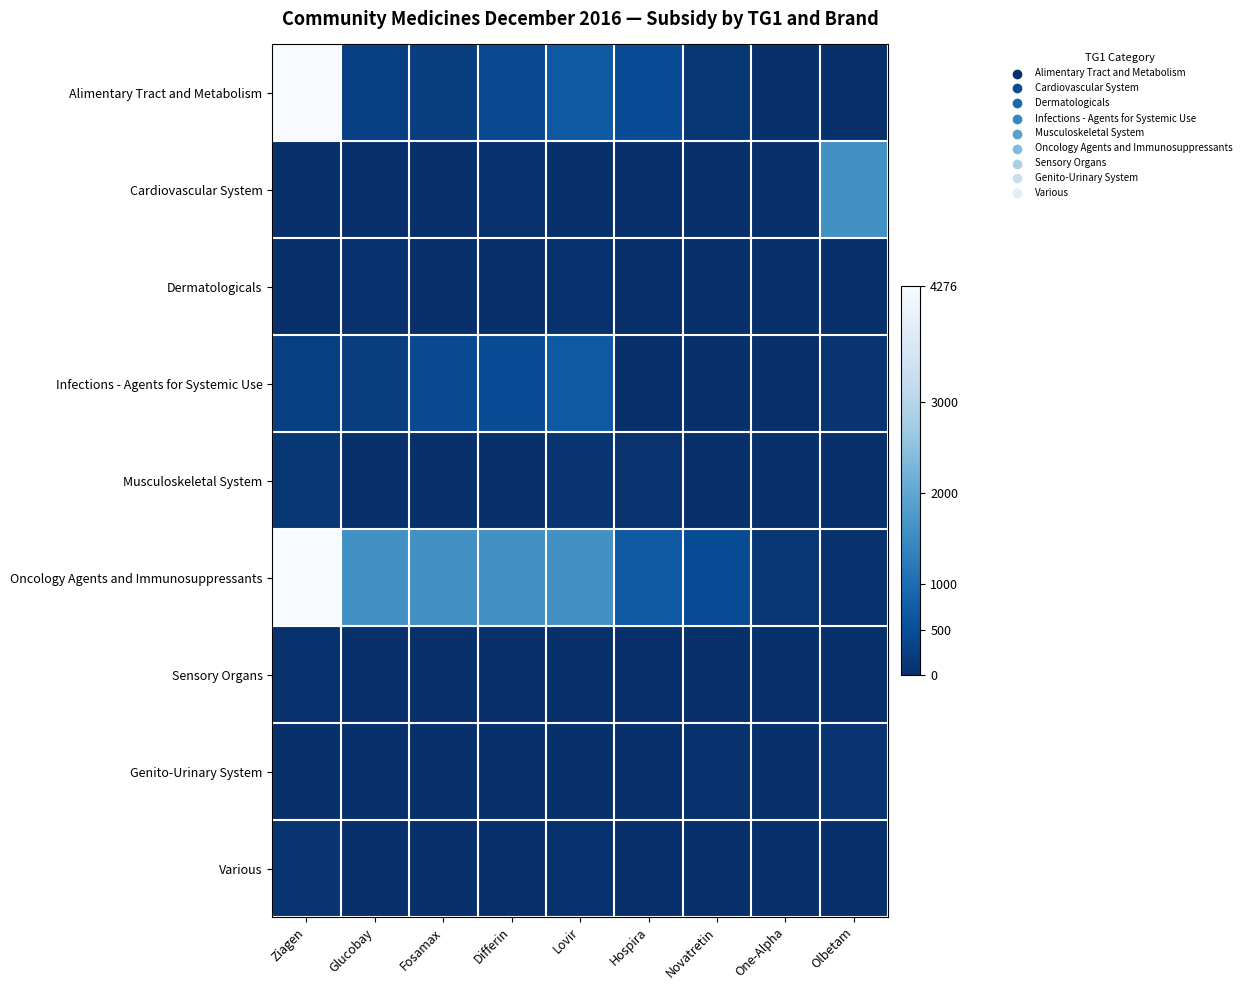

Reading right to left, extract all data points from this chart.

Alimentary Tract and Metabolism: Olbetam=12.9	One-Alpha=12.9	Novatretin=133.0	Hospira=469.2	Lovir=670.0	Differin=427.3	Fosamax=229.0	Glucobay=256.3	Ziagen=4276.2
Cardiovascular System: Olbetam=1600.0	One-Alpha=22.9	Novatretin=22.9	Hospira=17.0	Lovir=18.8	Differin=49.0	Fosamax=27.0	Glucobay=5.0	Ziagen=5.2
Dermatologicals: Olbetam=6.0	One-Alpha=5.4	Novatretin=1.6	Hospira=14.9	Lovir=37.5	Differin=22.9	Fosamax=22.9	Glucobay=41.4	Ziagen=17.9
Infections - Agents for Systemic Use: Olbetam=78.3	One-Alpha=6.0	Novatretin=5.4	Hospira=1.6	Lovir=670.0	Differin=469.2	Fosamax=427.3	Glucobay=229.0	Ziagen=256.3
Musculoskeletal System: Olbetam=4.3	One-Alpha=7.8	Novatretin=17.0	Hospira=60.7	Lovir=88.0	Differin=26.3	Fosamax=12.9	Glucobay=12.9	Ziagen=133.0
Oncology Agents and Immunosuppressants: Olbetam=41.4	One-Alpha=133.0	Novatretin=469.2	Hospira=670.0	Lovir=1600.0	Differin=1600.0	Fosamax=1600.0	Glucobay=1600.0	Ziagen=4276.2
Sensory Organs: Olbetam=7.8	One-Alpha=5.0	Novatretin=5.2	Hospira=22.9	Lovir=24.0	Differin=7.0	Fosamax=17.0	Glucobay=14.9	Ziagen=37.5
Genito-Urinary System: Olbetam=88.0	One-Alpha=26.3	Novatretin=41.4	Hospira=17.9	Lovir=7.0	Differin=22.9	Fosamax=22.9	Glucobay=8.4	Ziagen=24.0
Various: Olbetam=4.3	One-Alpha=7.8	Novatretin=17.0	Hospira=18.8	Lovir=49.0	Differin=27.0	Fosamax=5.0	Glucobay=5.2	Ziagen=78.3